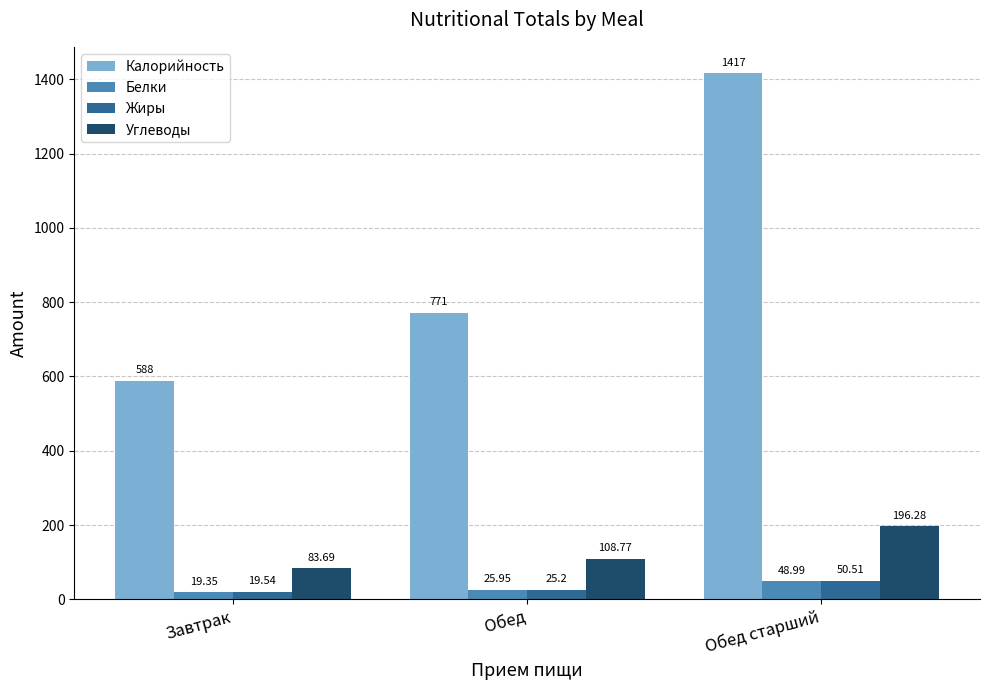

At which label does Углеводы reach its peak?

Обед старший